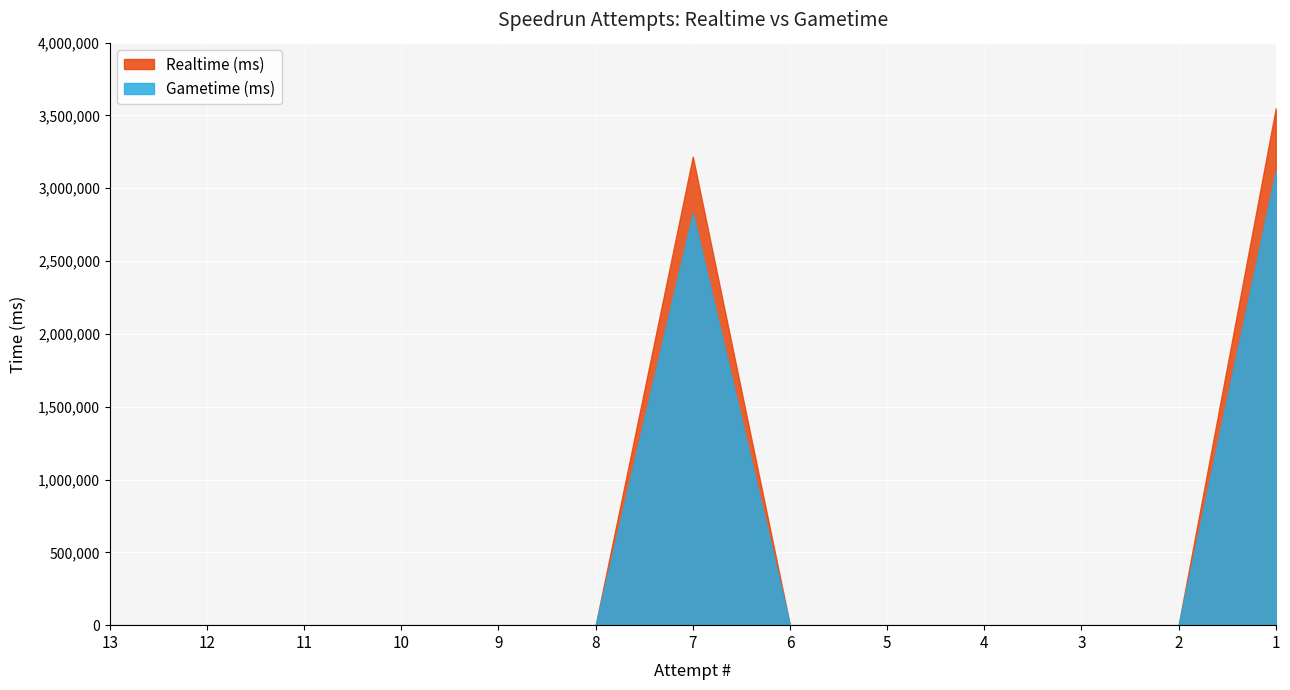

Which series has the widest spread of values?

Realtime (ms)